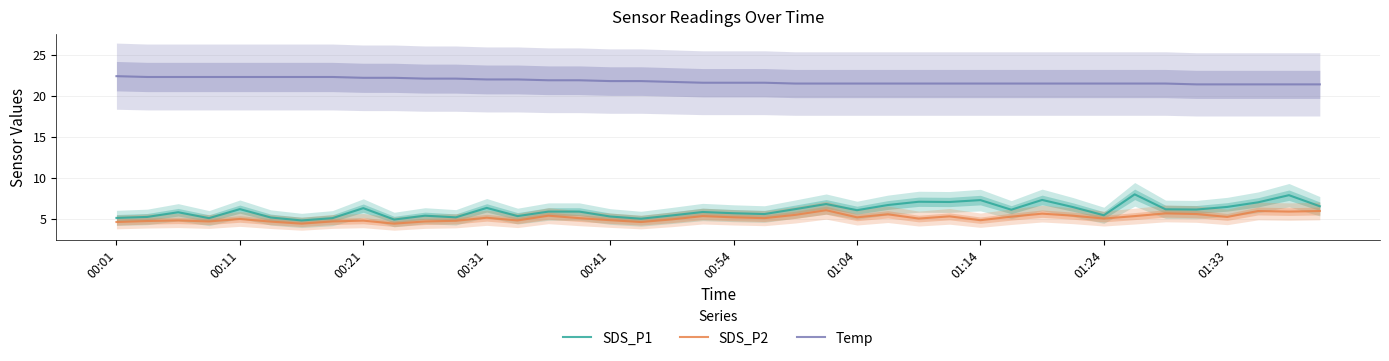

True or false: Temp and SDS_P1 intersect in this chart.

False